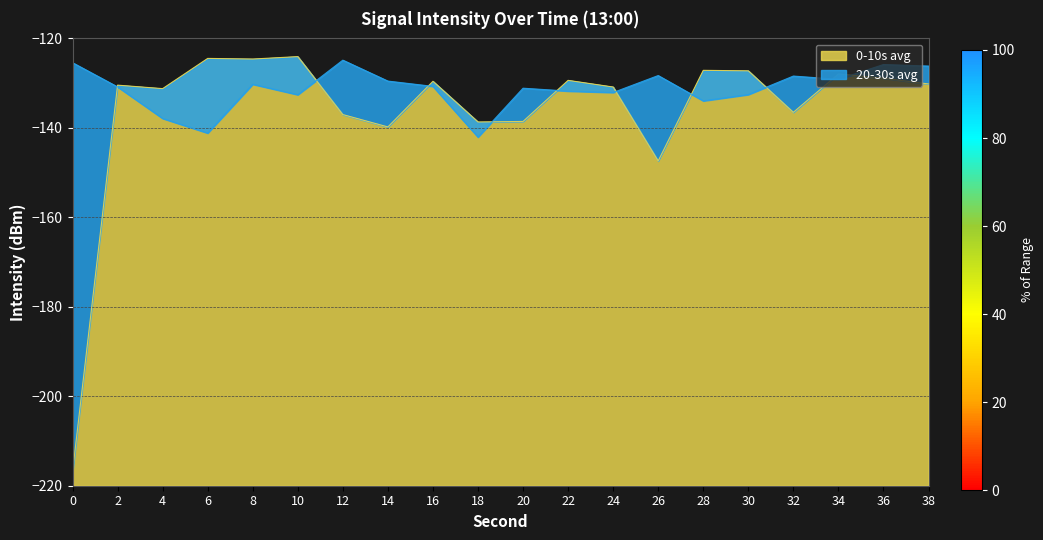

How many interior local peaks does the 20-30s avg series have?

6